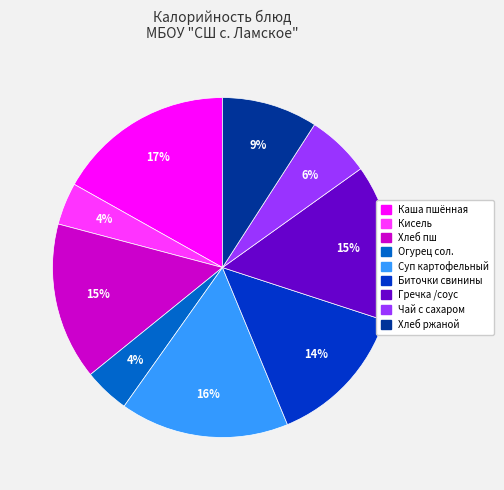

Count the number of slices in the pie.

9